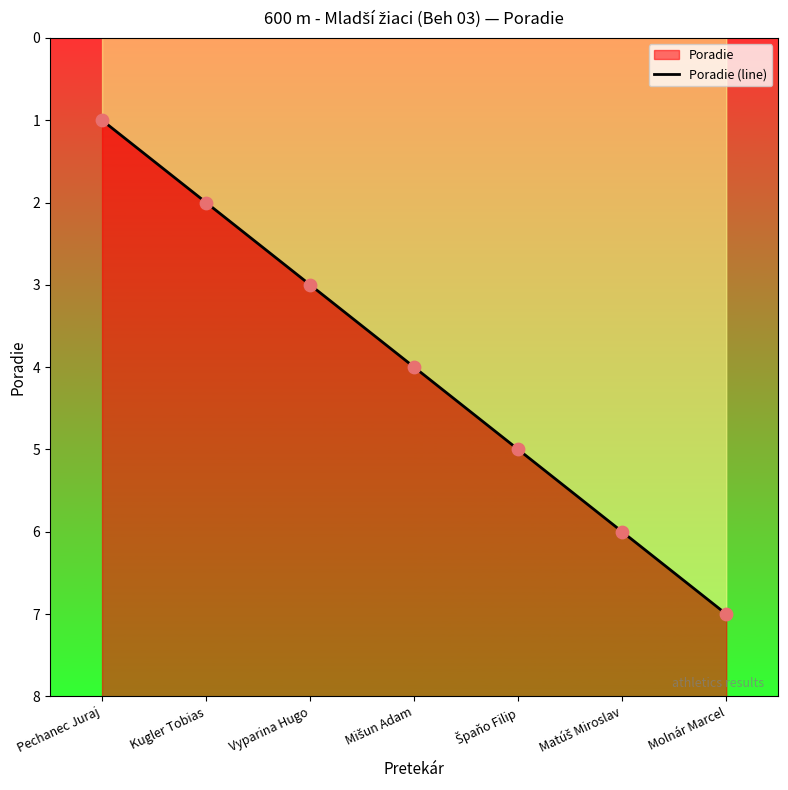

What is the change in value from Vyparina Hugo to Molnár Marcel?

+4